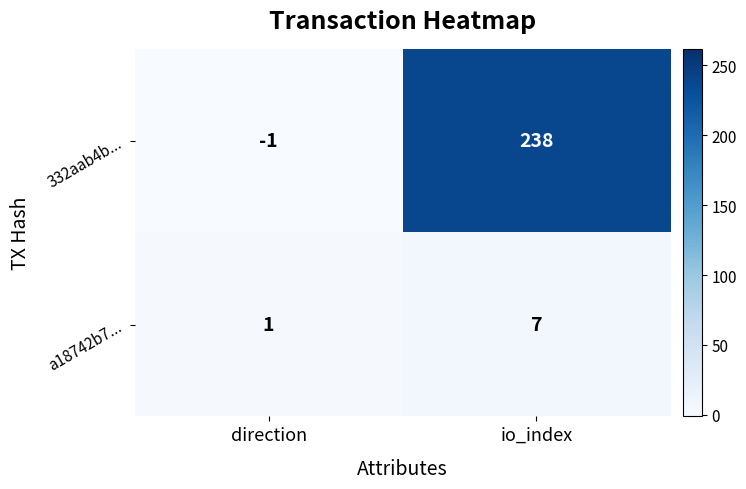

What is the difference between the maximum and minimum values in the a18742b7... series?

6